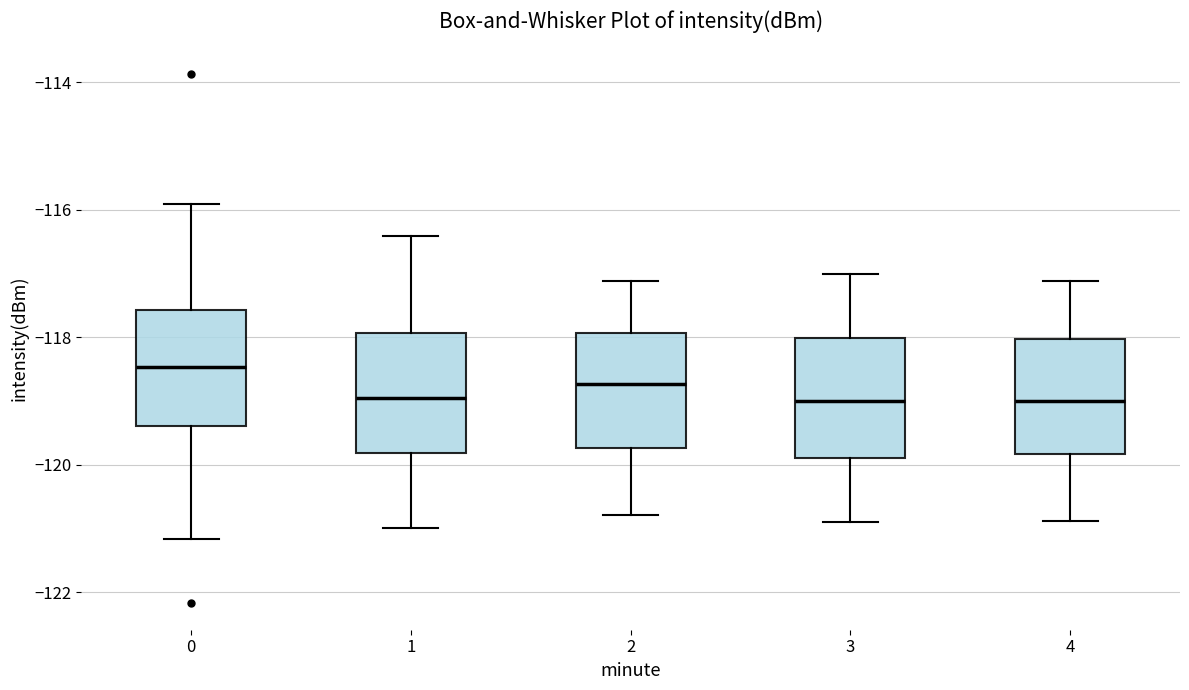

Where does the lower whisker of the box at x = 4 end on the y-axis? The values are not printed on the chart, so give them approximately, as read against the axis.

-120.8